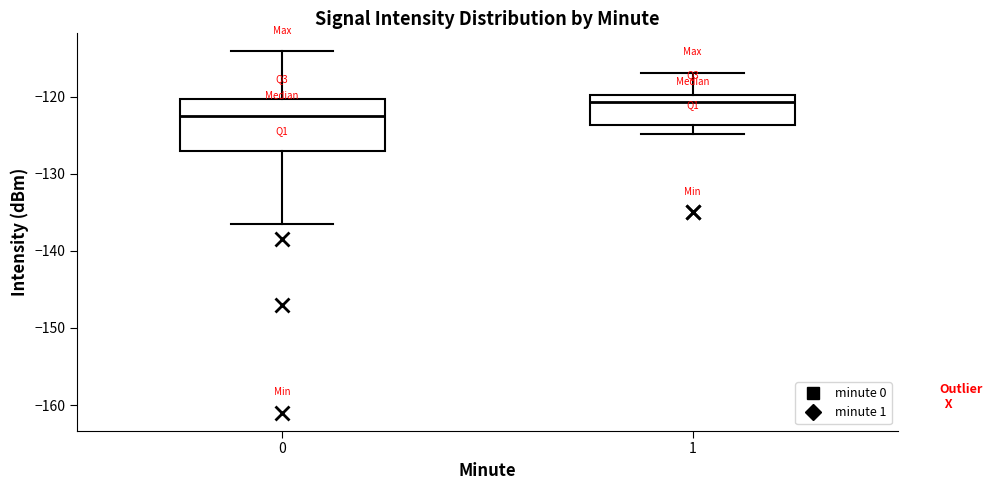

Which box is the tallest, from its lower edge to its upper edge?

0